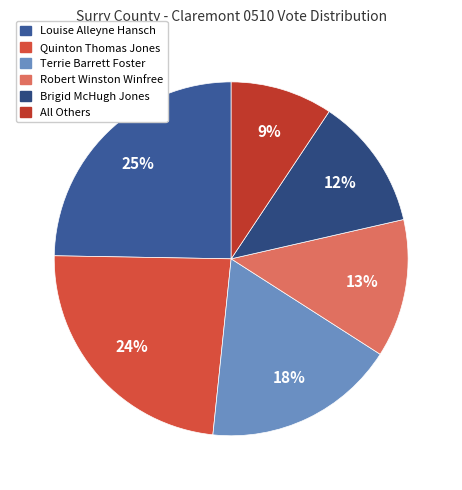

What percentage is the Quinton Thomas Jones slice, to the nearest percent?

24%